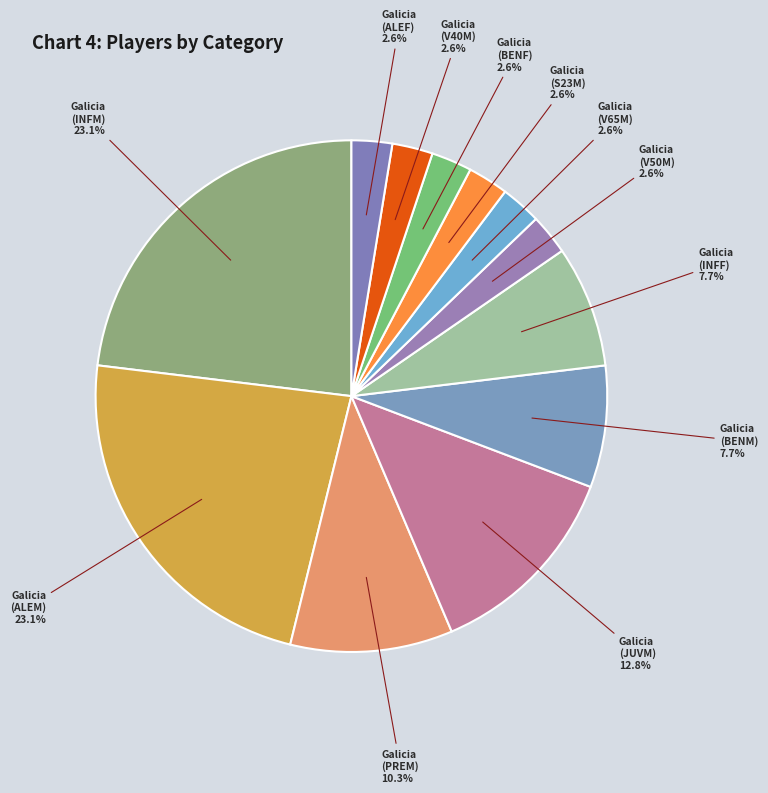

To the nearest percent, what percentage of the pie is Galicia (BENF)?

3%